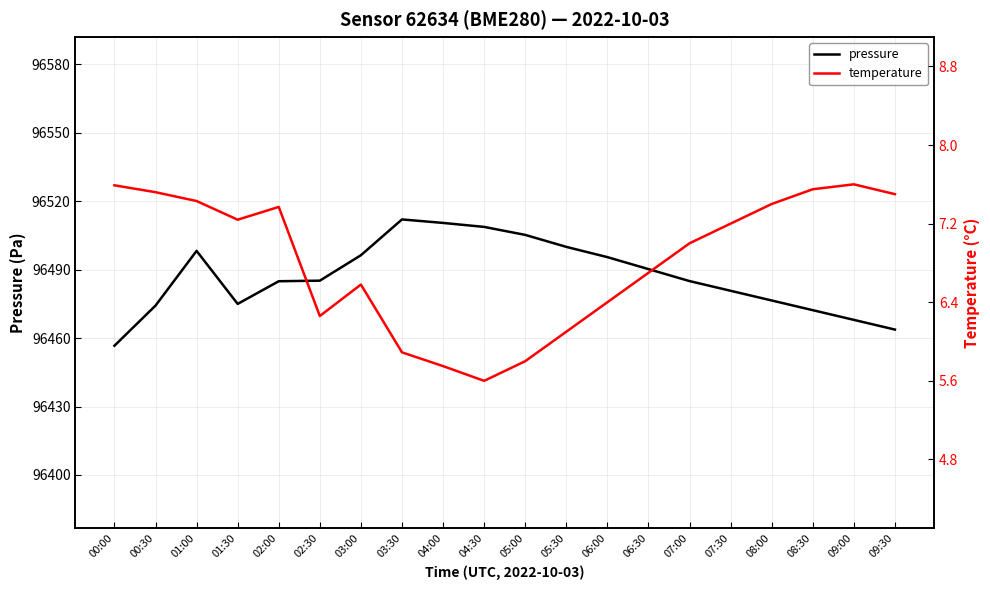

What is the sum of all temperature values?

136.5